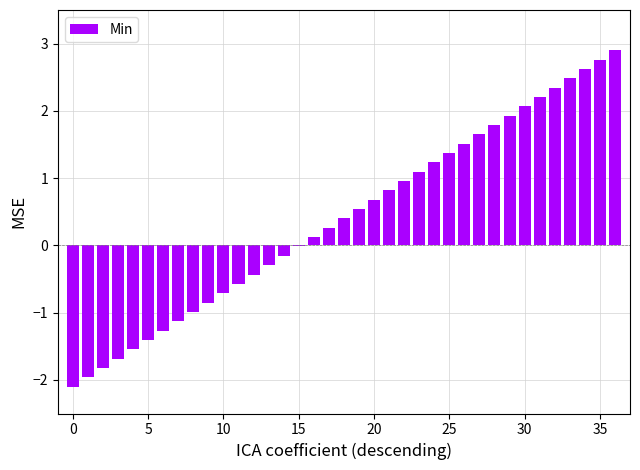

What is the maximum value shown in the chart?

2.9